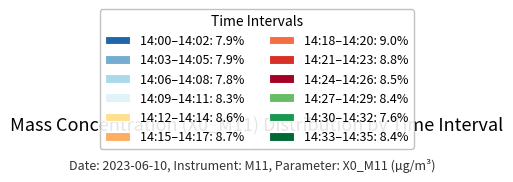

Is there a majority slice in this chart?

No